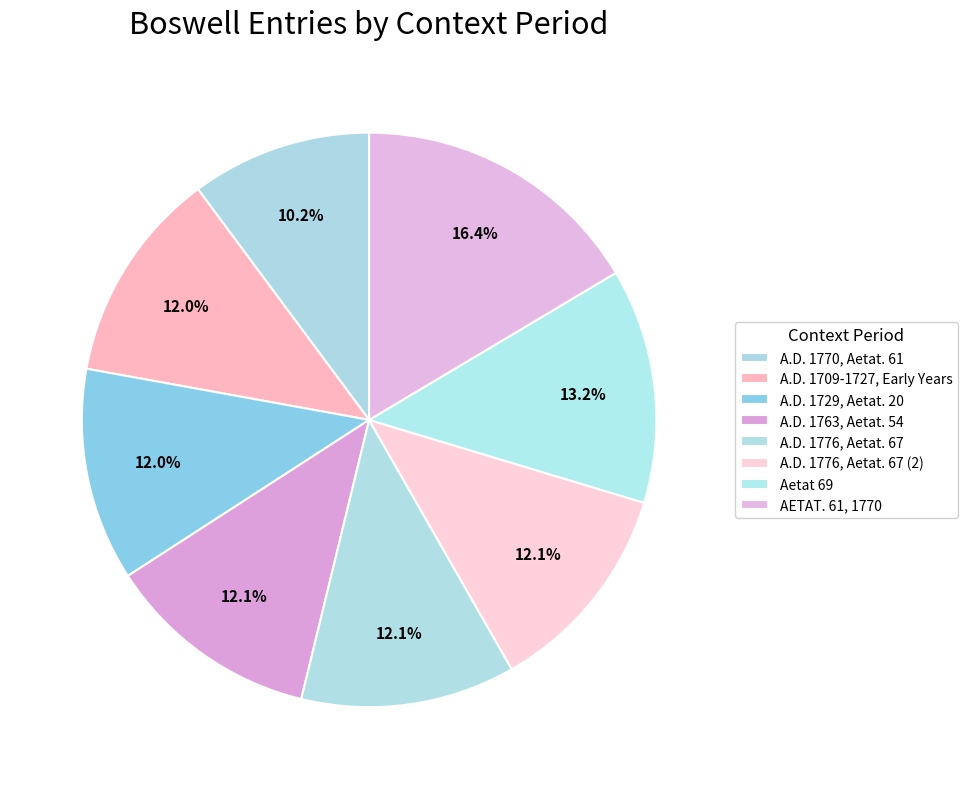

Which has a higher value, A.D. 1776, Aetat. 67 or A.D. 1770, Aetat. 61?

A.D. 1776, Aetat. 67